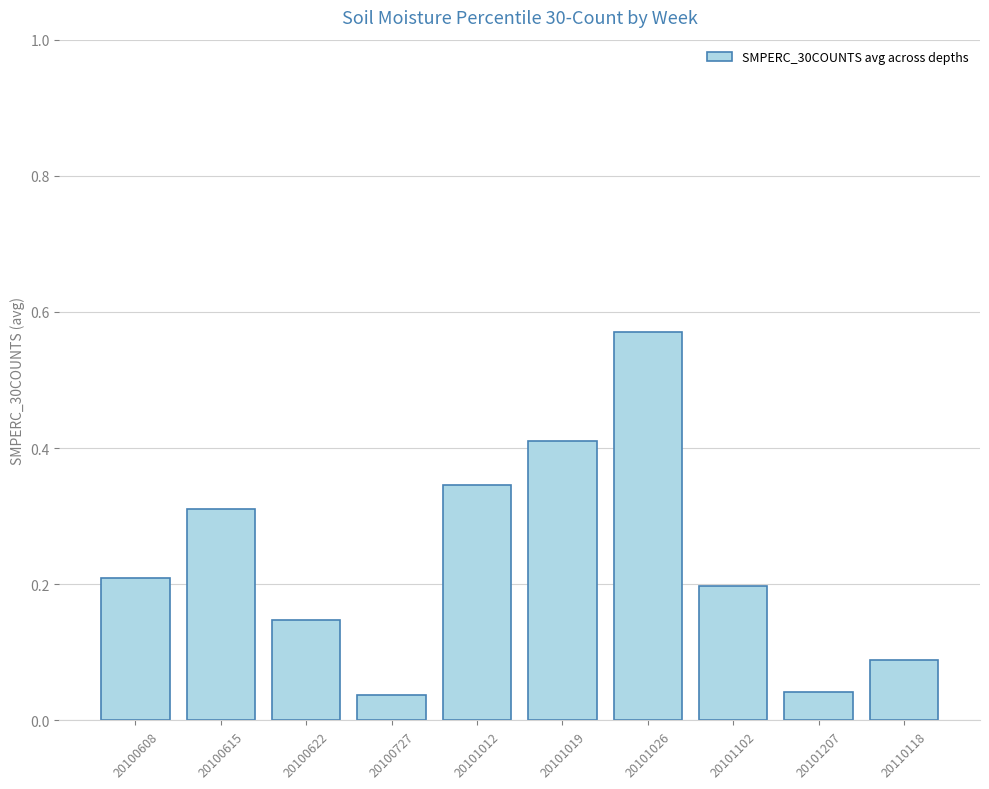

Which category has the highest value across all series?

20101026